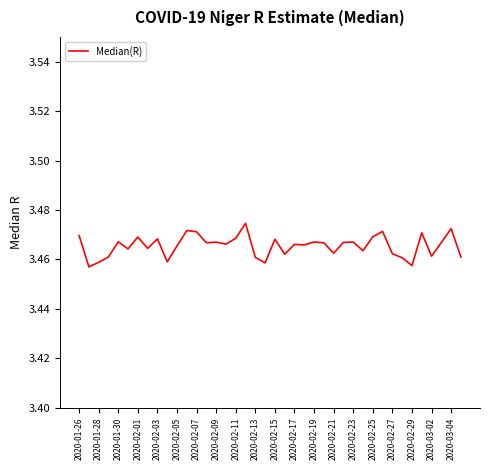

True or false: the data shows 1.1 at 2020-02-29.

False